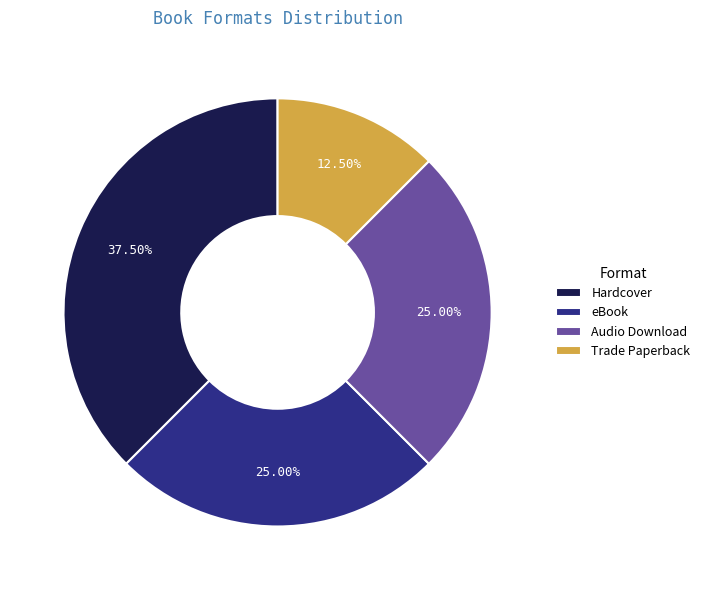

What percentage is the Audio Download slice, to the nearest percent?

25%